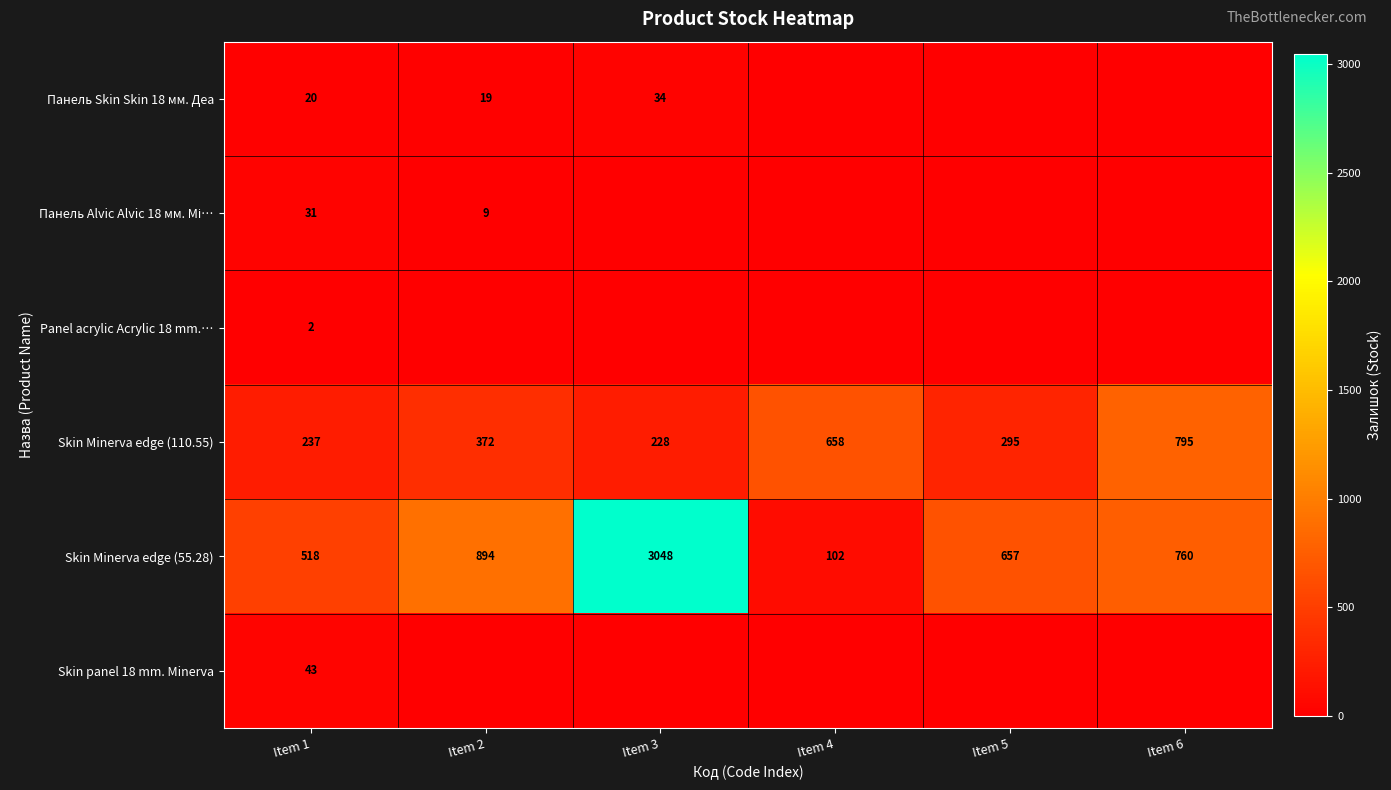

What is the difference between the second highest and minimum values in the Skin Minerva edge (55.28) series?

792